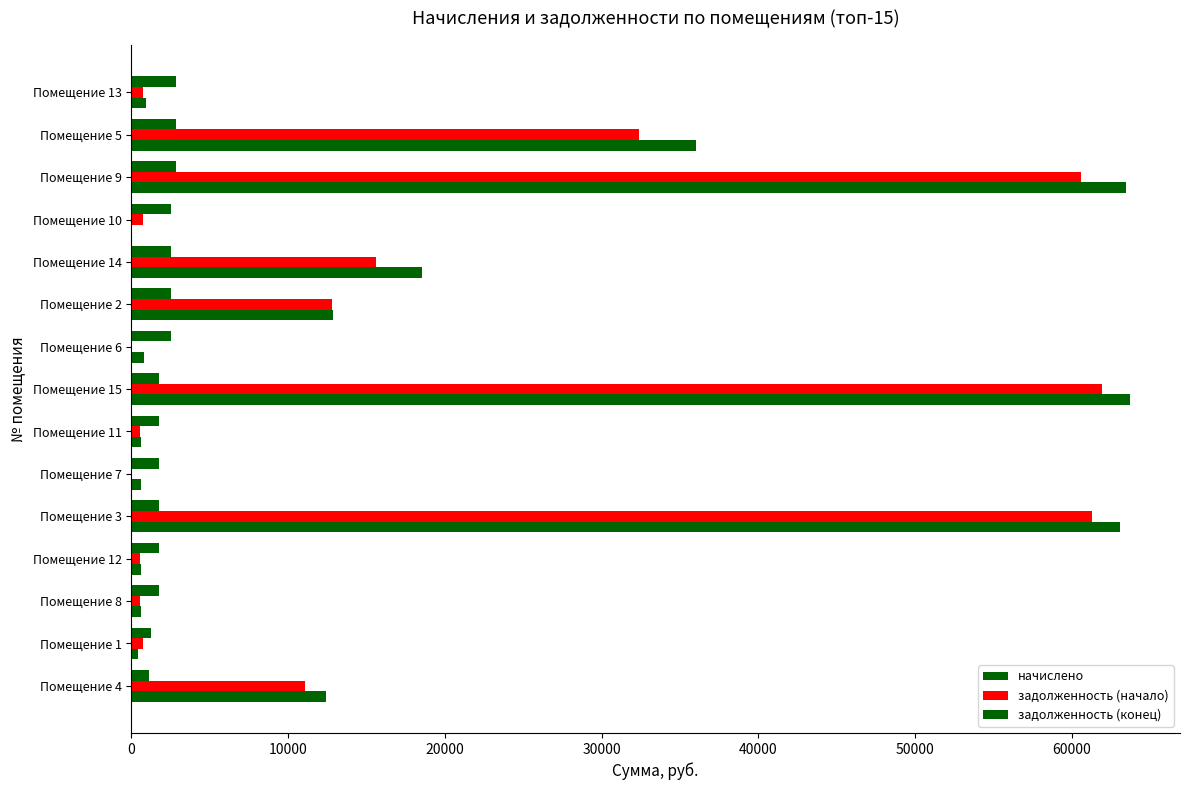

How many distinct data groups are displayed?

3